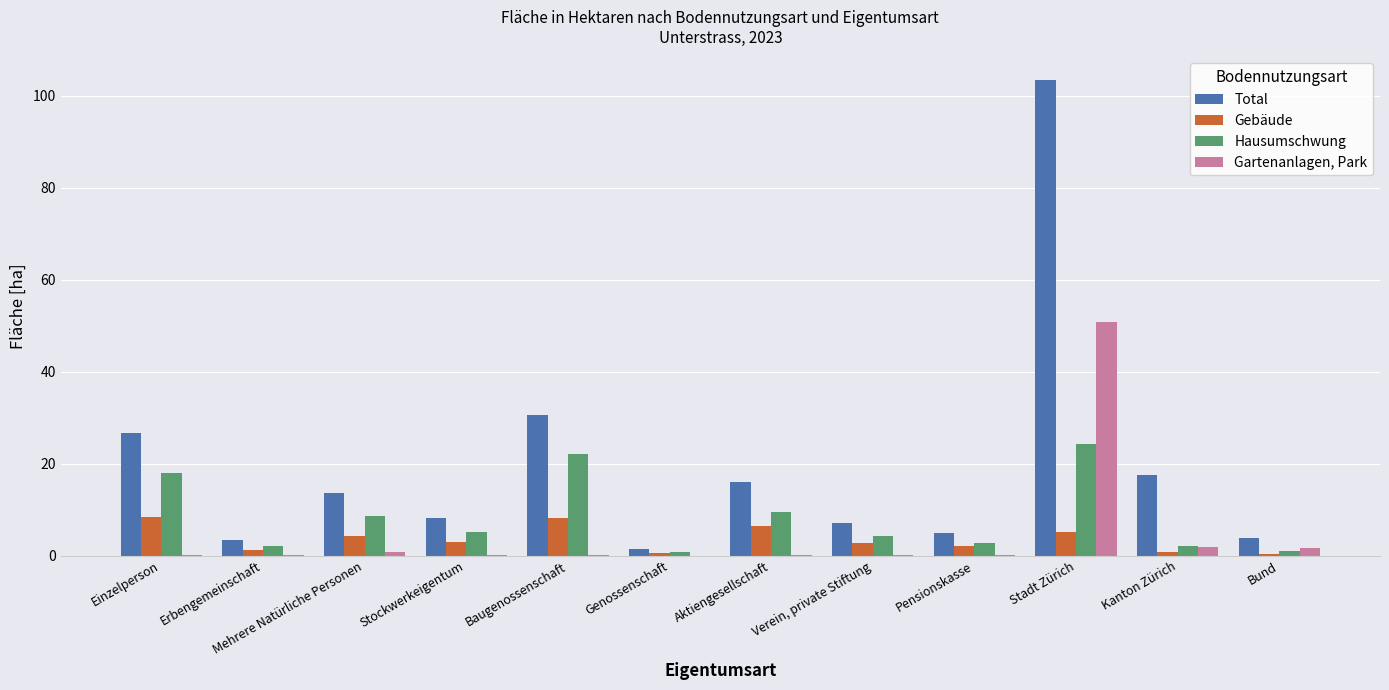

What is the maximum value shown in the chart?

103.4